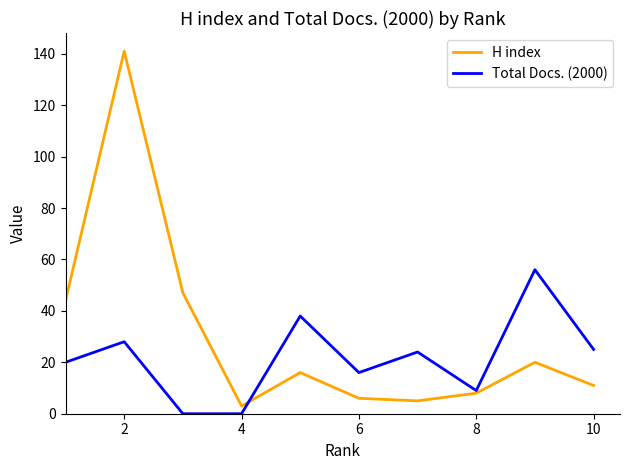

What is the highest value of the Total Docs. (2000) series?

56